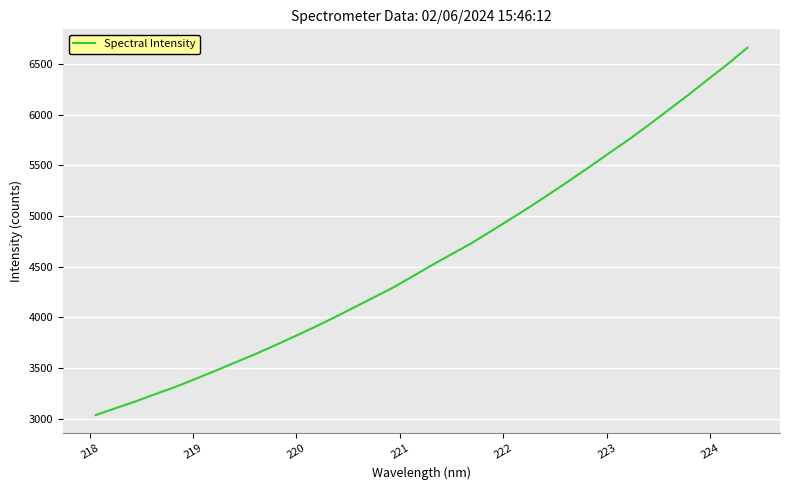

What is the smallest value displayed?

3037.0